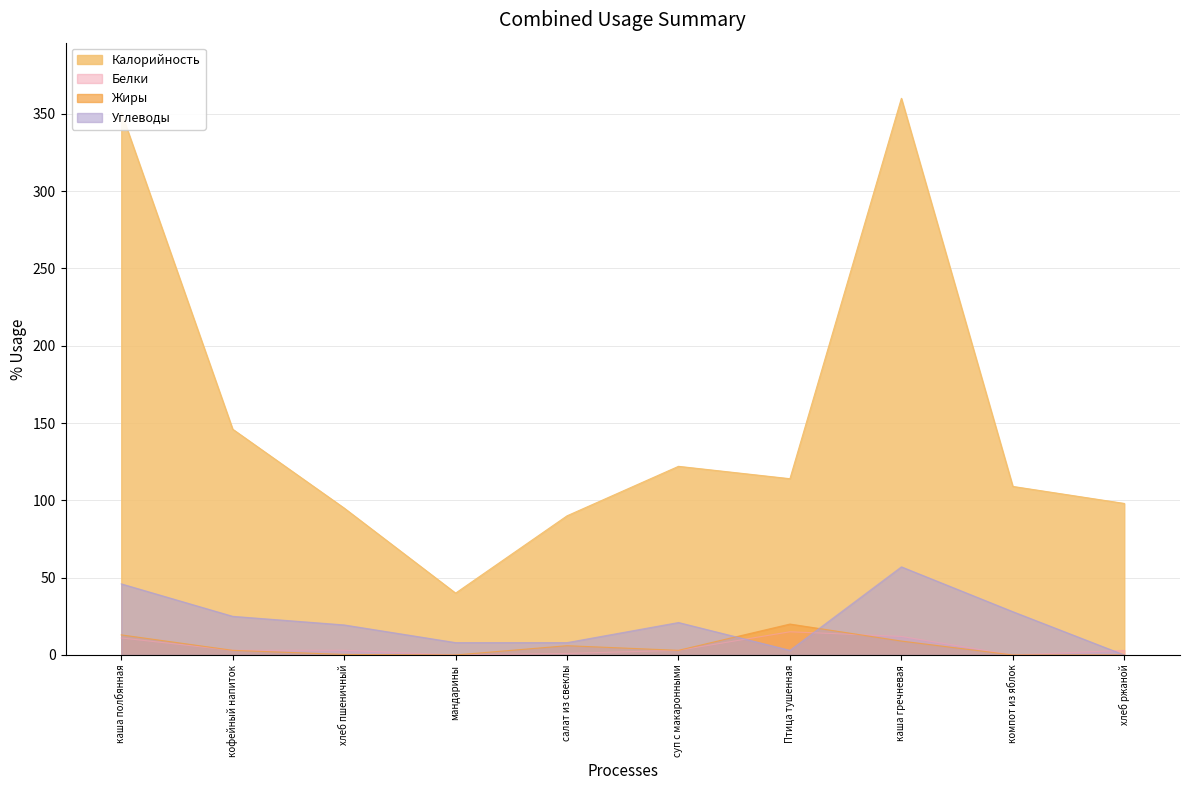

Which series has the largest total across all categories?

Калорийность